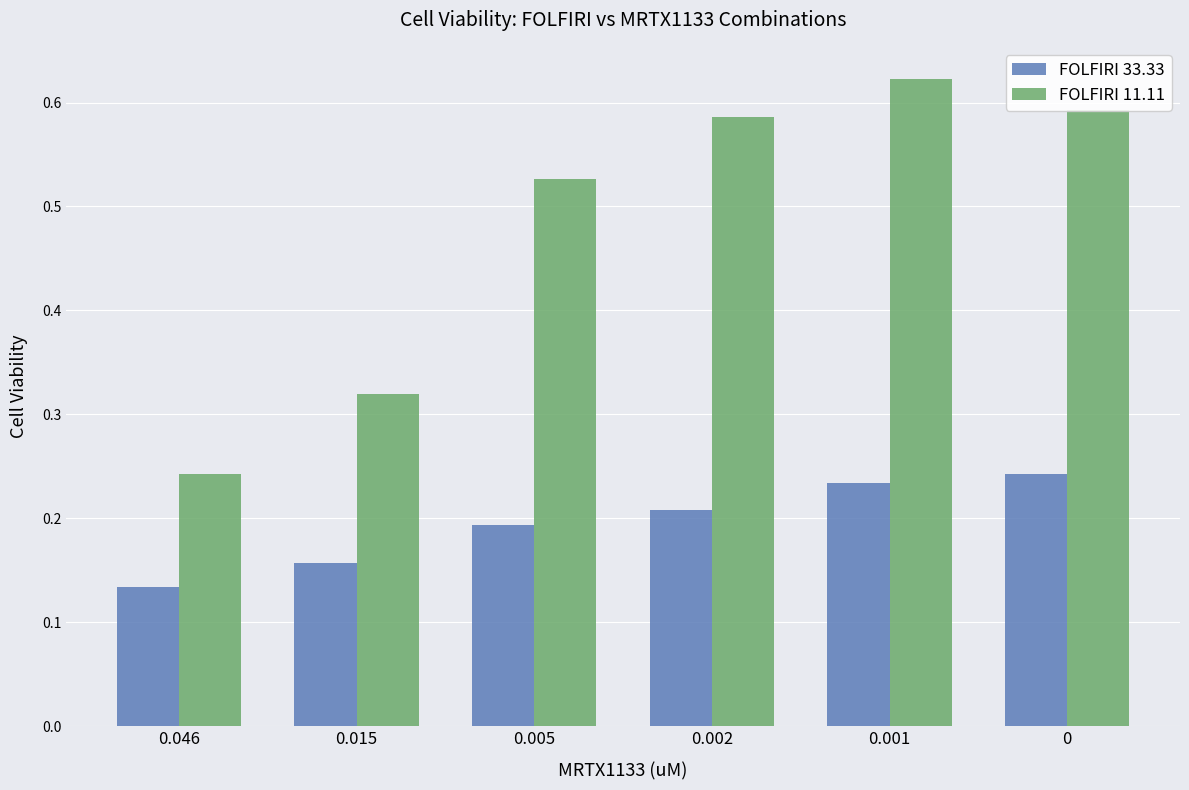

At which label does FOLFIRI 11.11 reach its peak?

0.001